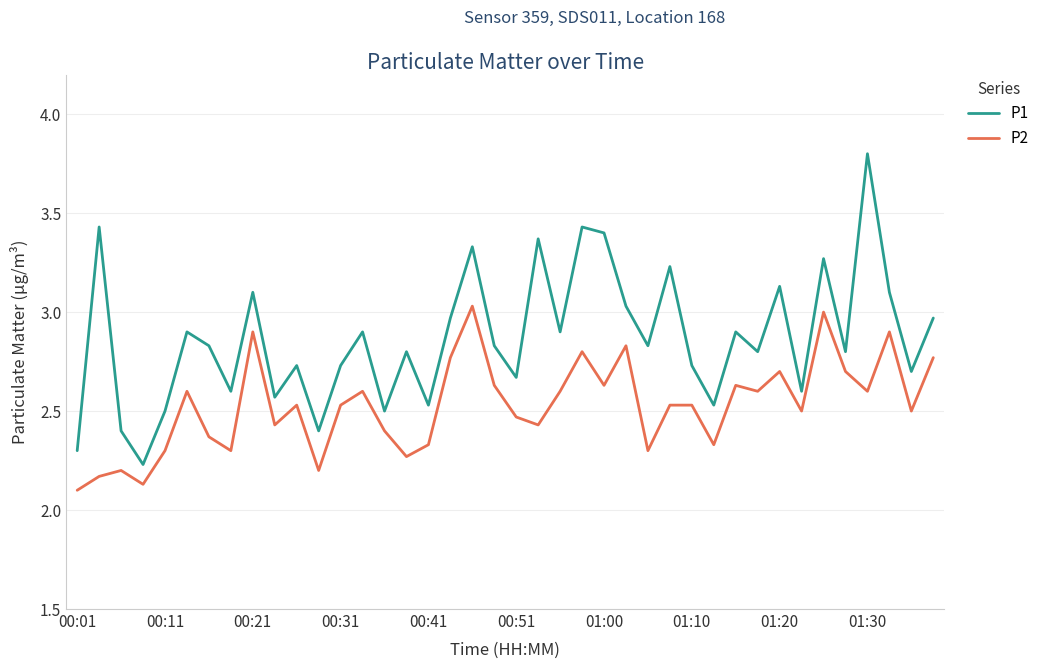

What is the maximum value shown in the chart?

3.8